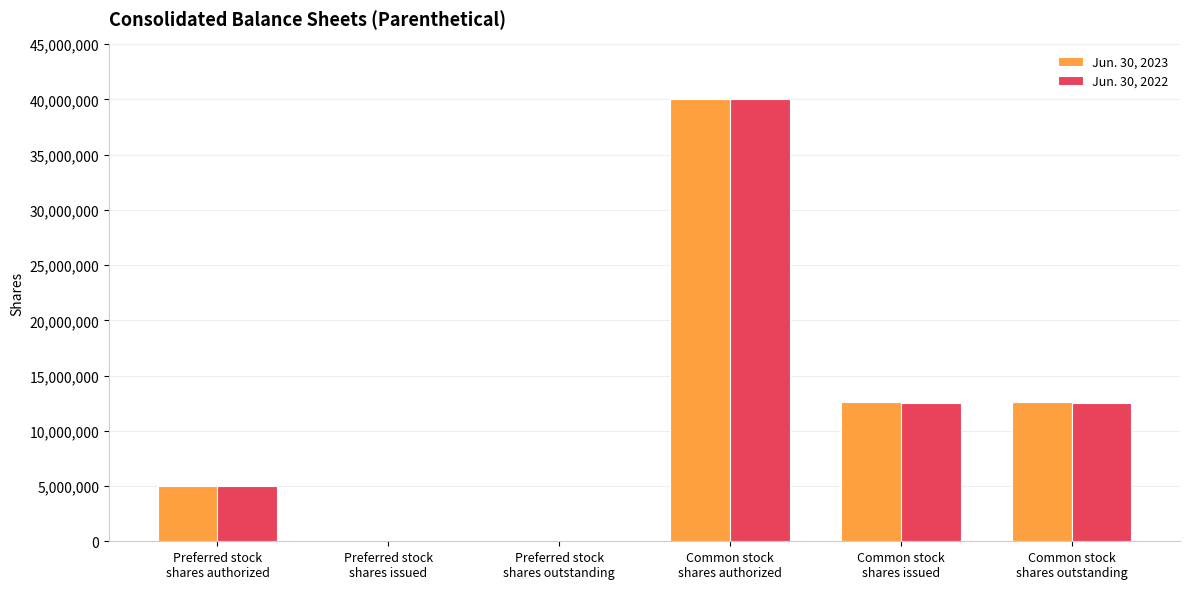

What is the greatest value displayed?

40000000